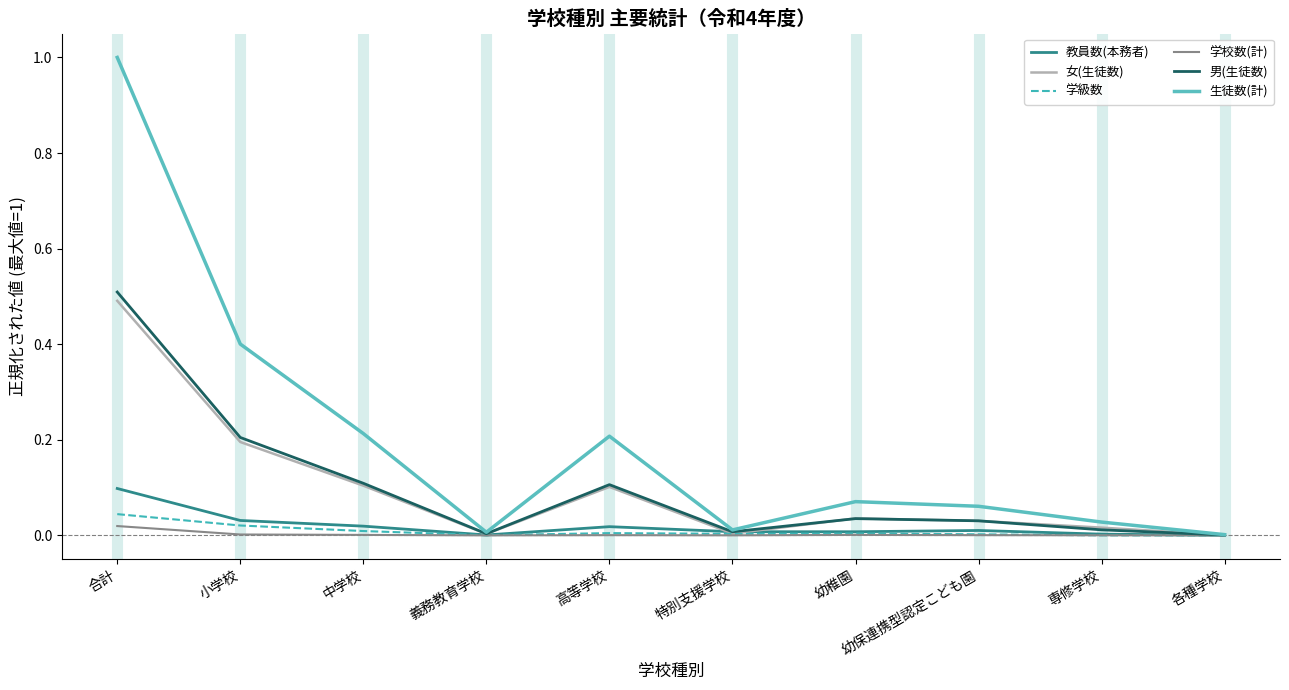

Which series has the largest total across all categories?

生徒数(計)